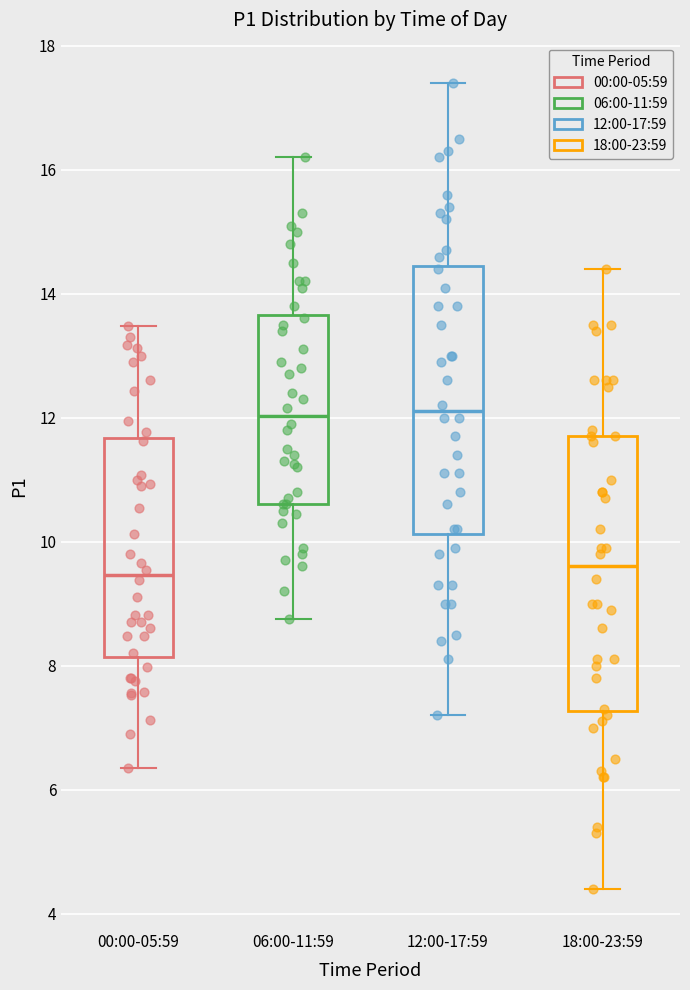

Reading left to right, transcribe this box plot: for each box, give where its median line is, the range the box spans, and where its two whiskers end, as read against the y-axis. The values are not printed on the chart, so give them approximately, as read against the axis.

00:00-05:59: median 9.4, box 8.2 to 11.6, whiskers 6.4 to 13.4
06:00-11:59: median 12.0, box 10.6 to 13.6, whiskers 8.8 to 16.2
12:00-17:59: median 12.2, box 10.2 to 14.4, whiskers 7.2 to 17.4
18:00-23:59: median 9.6, box 7.2 to 11.8, whiskers 4.4 to 14.4